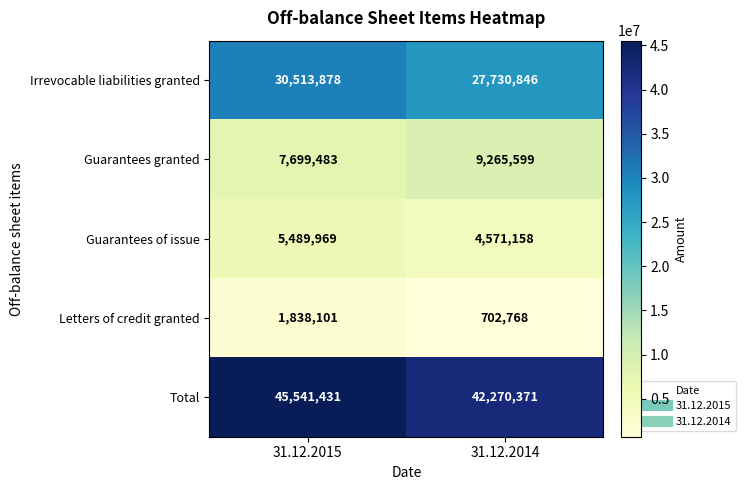

Rank the series at 31.12.2015 from highest to lowest value.

Total, Irrevocable liabilities granted, Guarantees granted, Guarantees of issue, Letters of credit granted